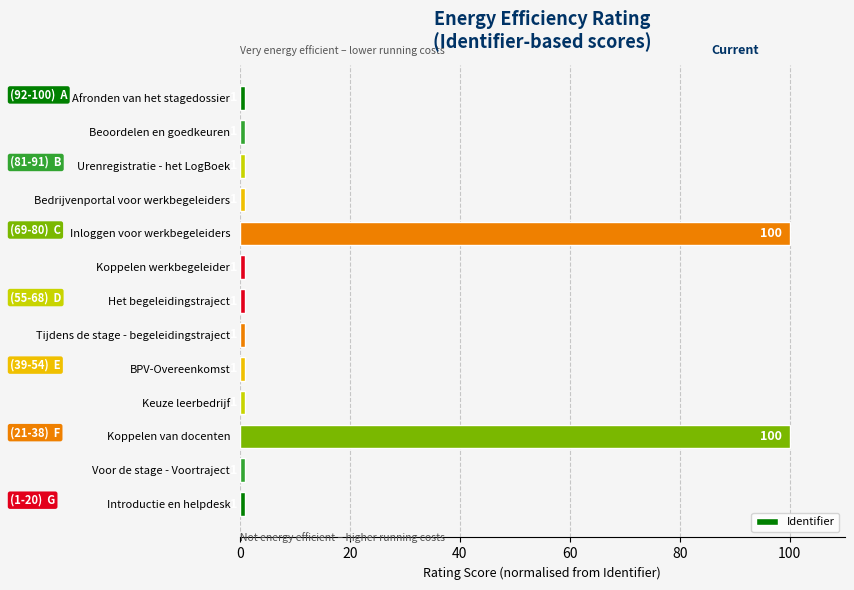

The value at Urenregistratie - het LogBoek is 1. True or false?

True